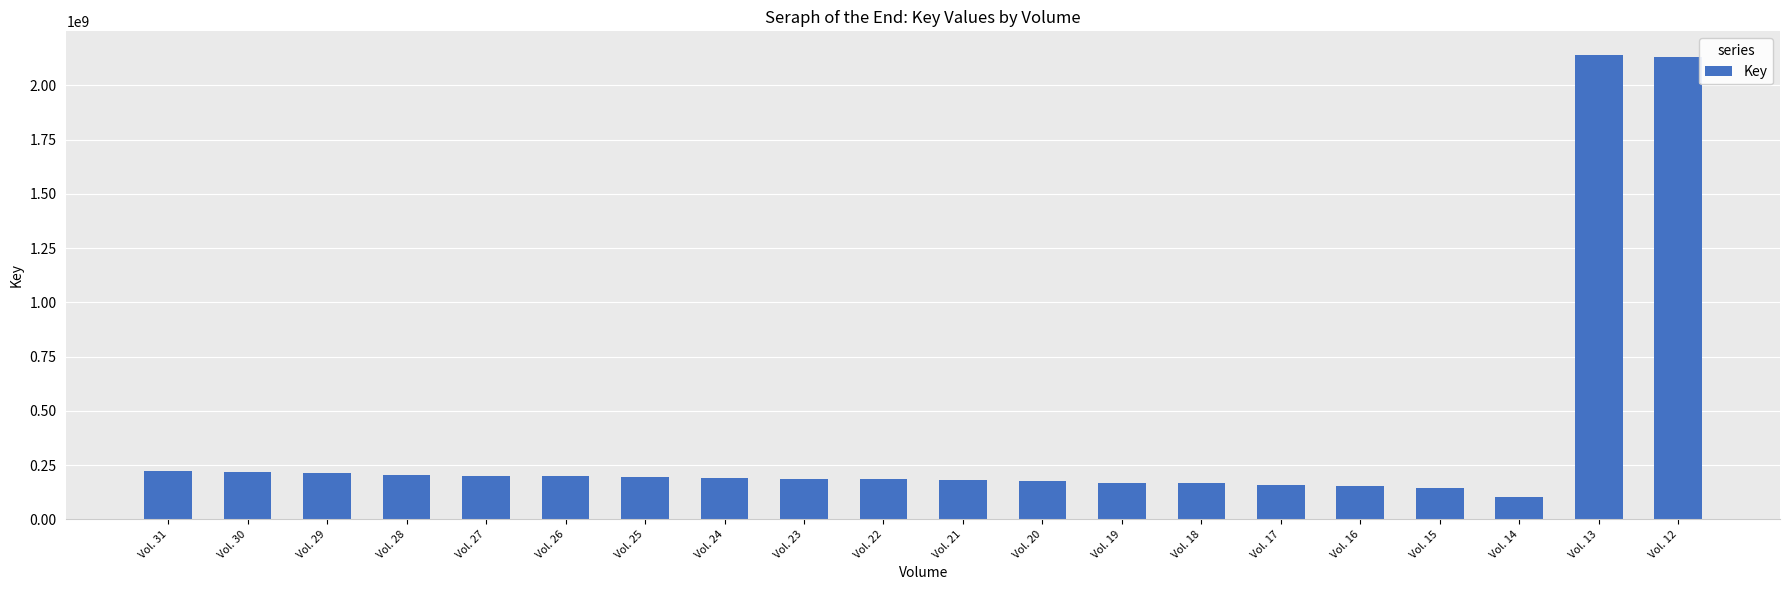

Where does the data first go above 191300284?

Vol. 31